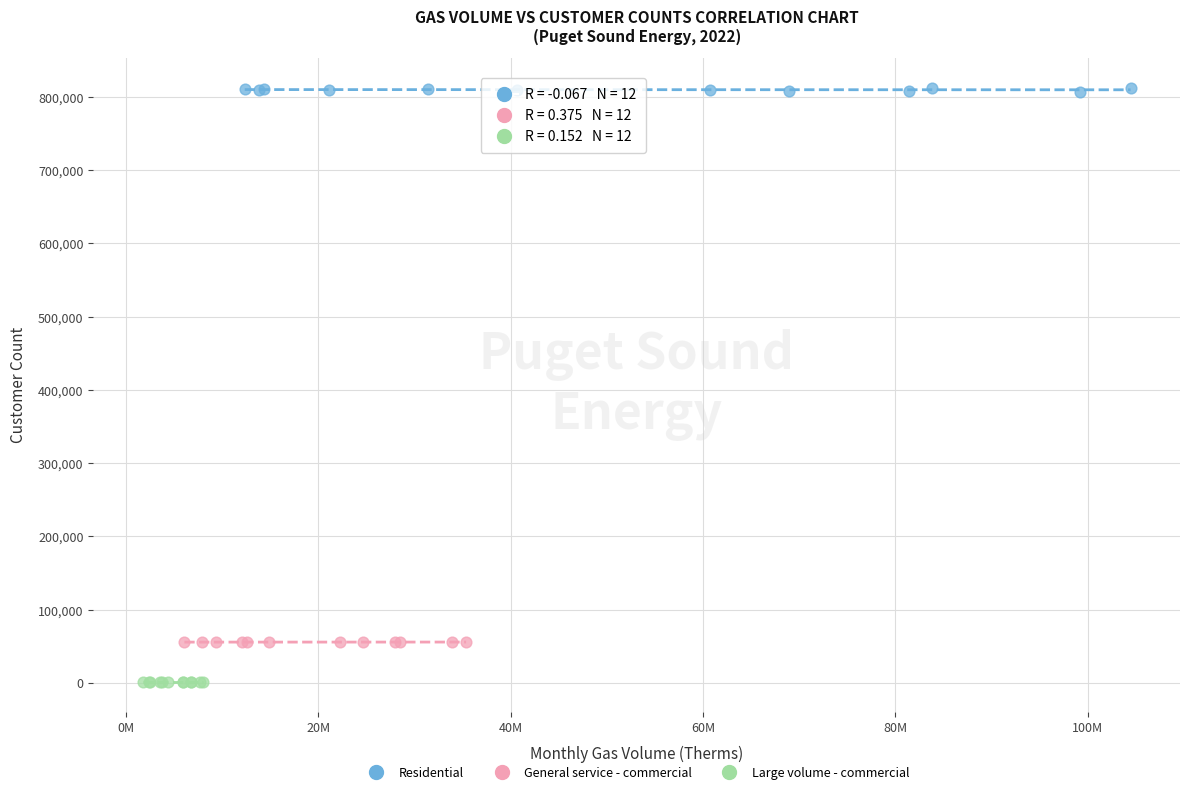

Which series reaches the minimum Y coordinate?

Large volume - commercial